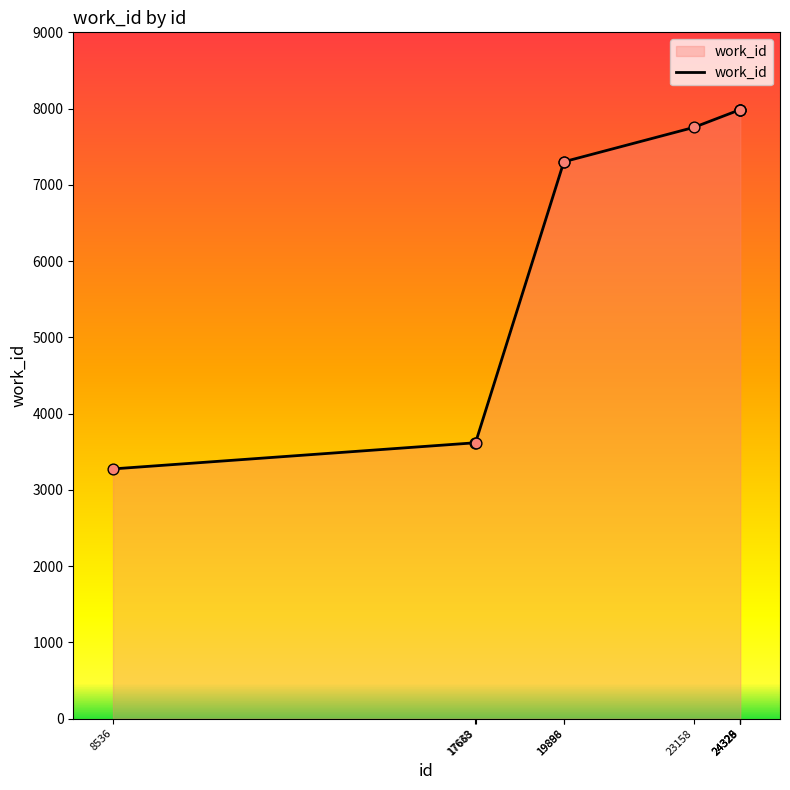

What is the ratio of the value at 17663 to the value at 19896?

0.5